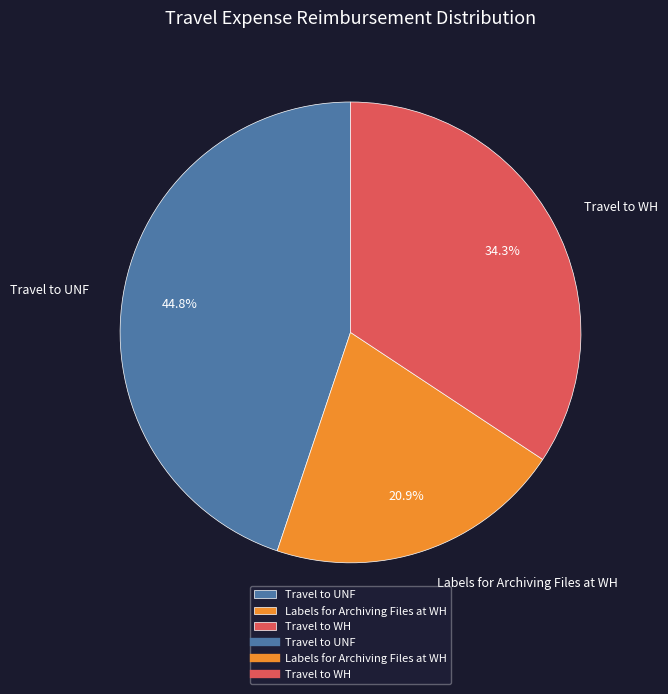

To the nearest percent, what portion does Travel to WH represent?

34%